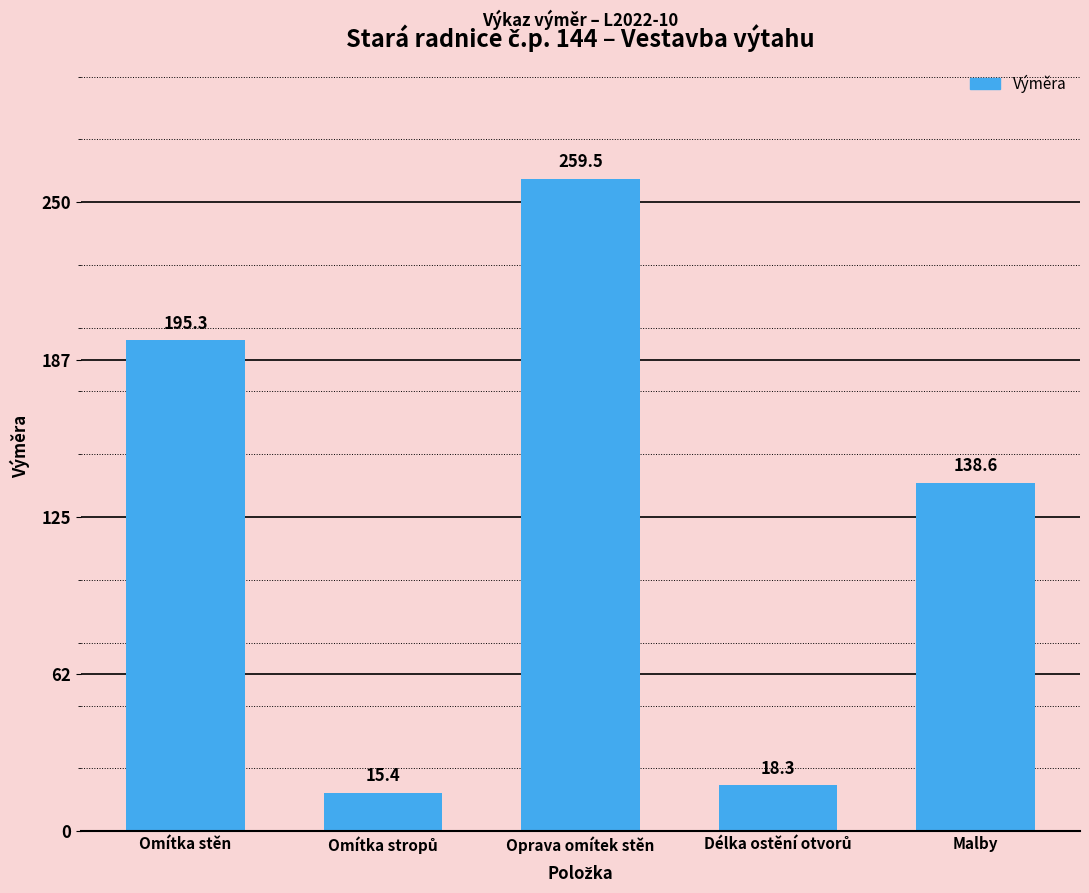

What is the label of the 1st bar from the right?

Malby